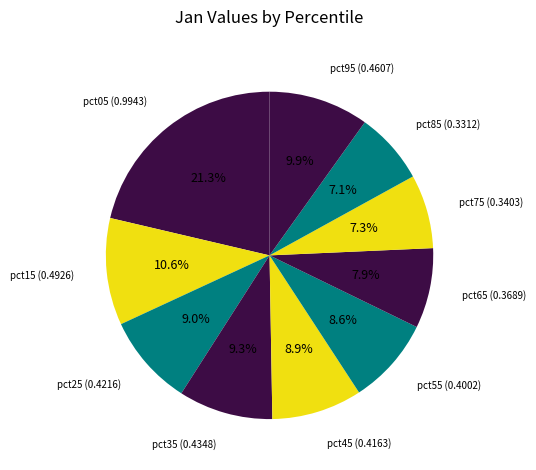

How many segments does this pie chart have?

10